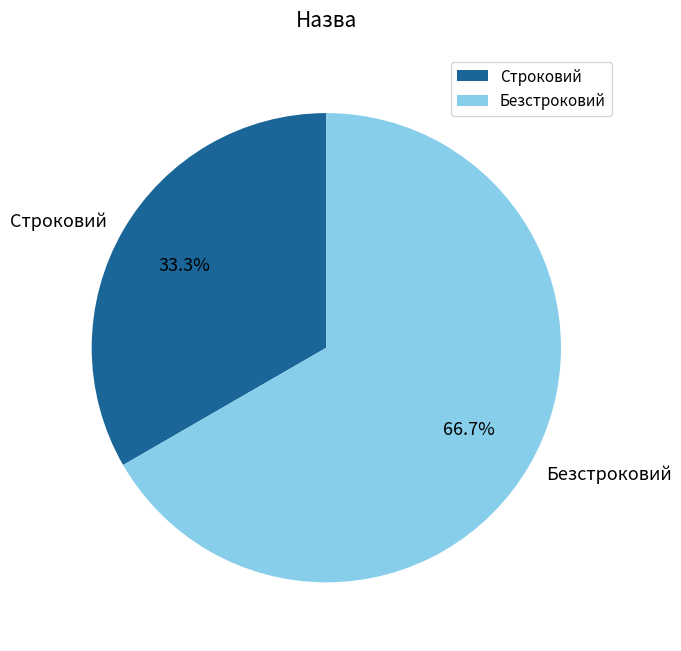

Is it true that Безстроковий is 53% of the pie?

False